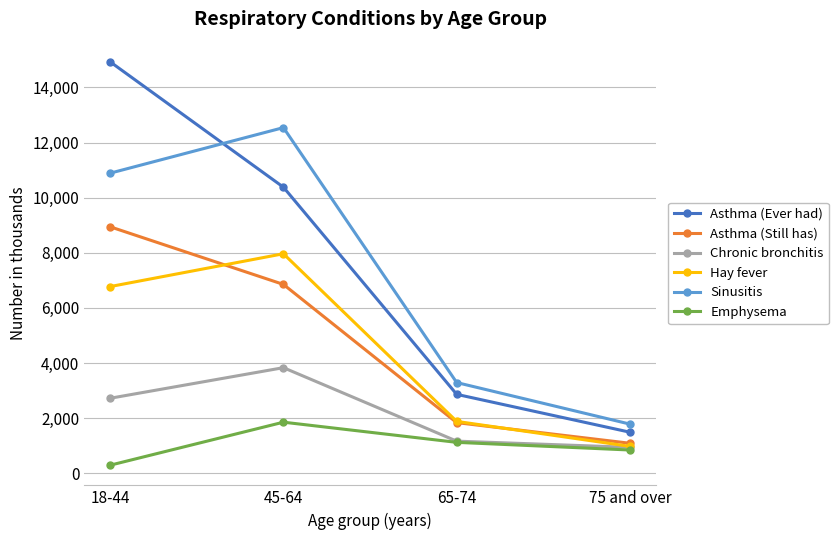

What is the spread (max minus min) of values at 75 and over?

940